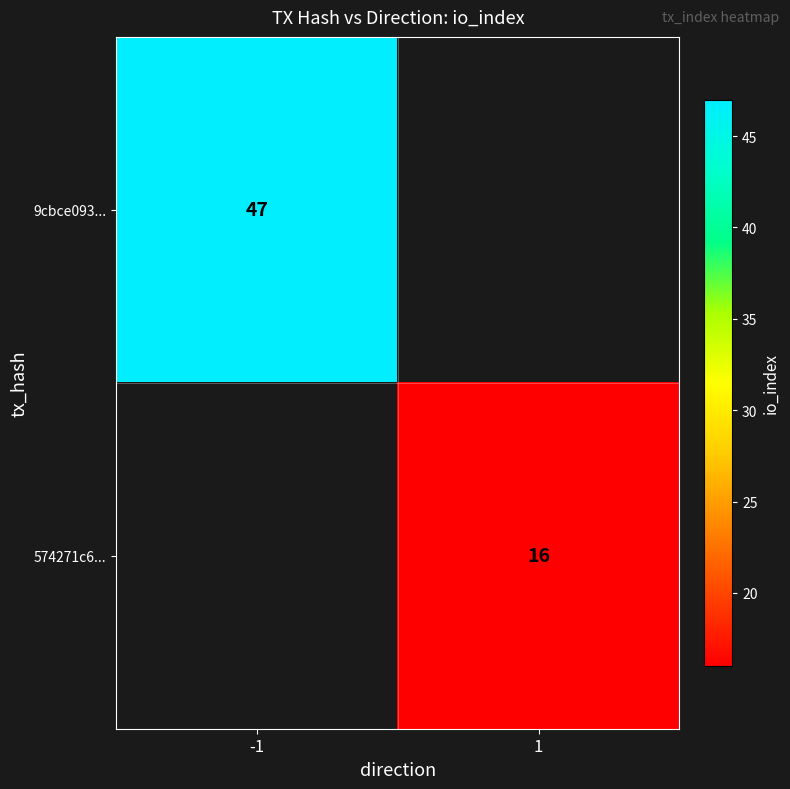

At which category does the chart reach its minimum across all series?

1